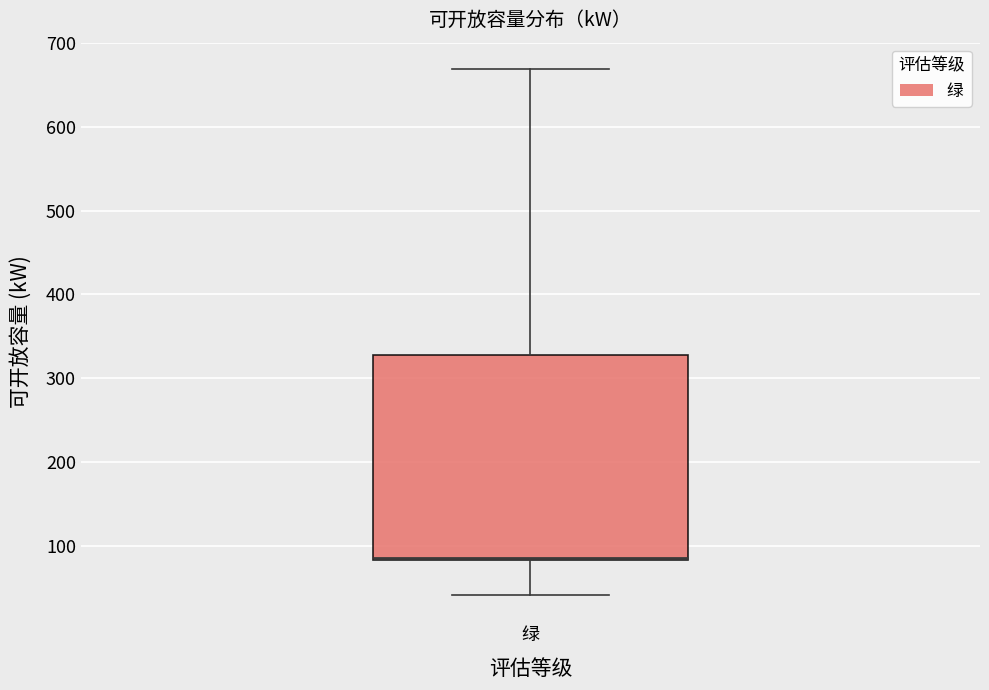

Where is the lower edge of the box for 绿 on the y-axis? The values are not printed on the chart, so give them approximately, as read against the axis.

80